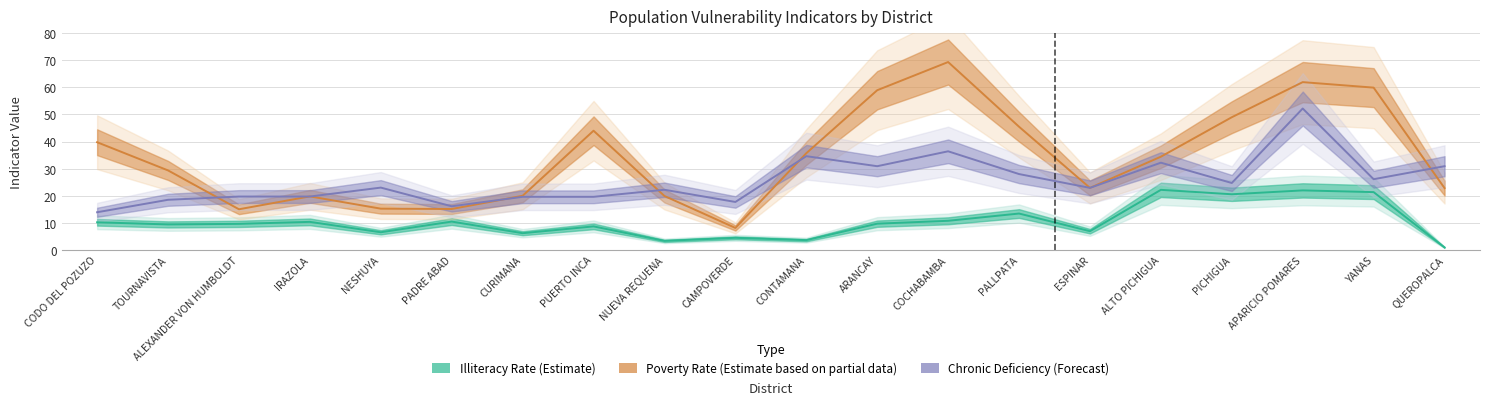

What is the label of the 18th point from the right?

ALEXANDER VON HUMBOLDT